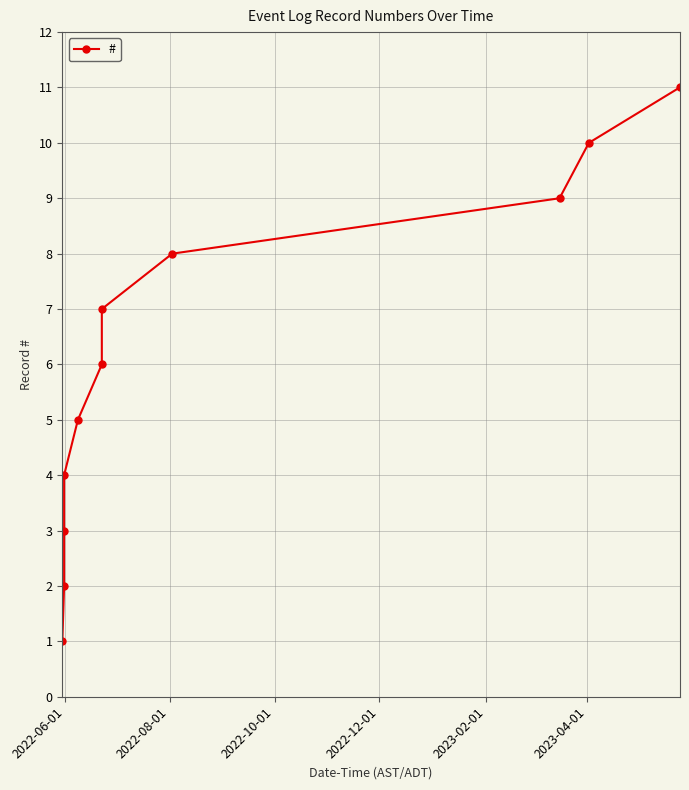

How many lines are shown in the chart?

1